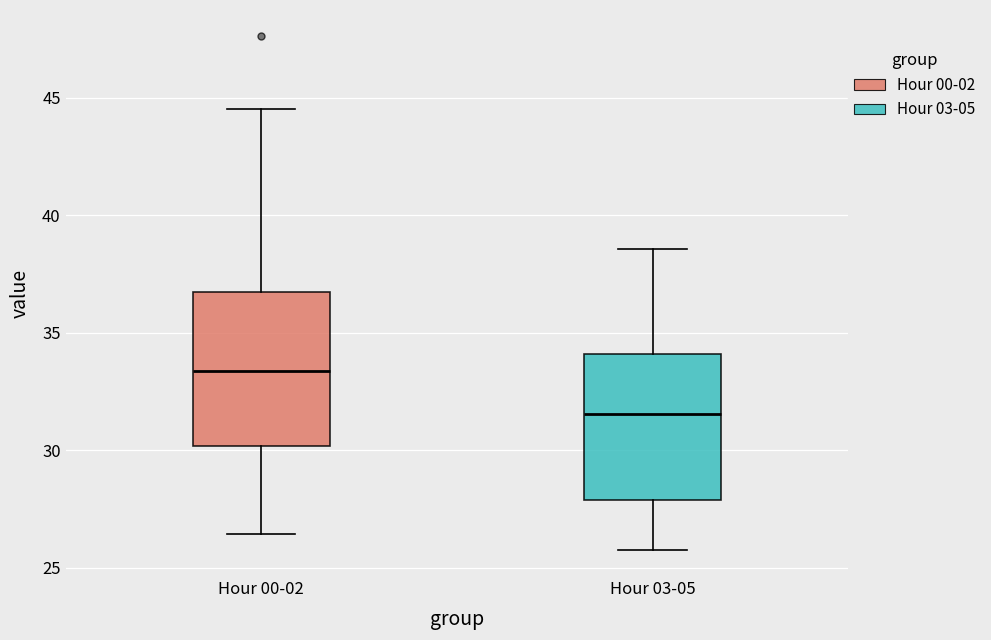

Which box has the highest median line?

Hour 00-02